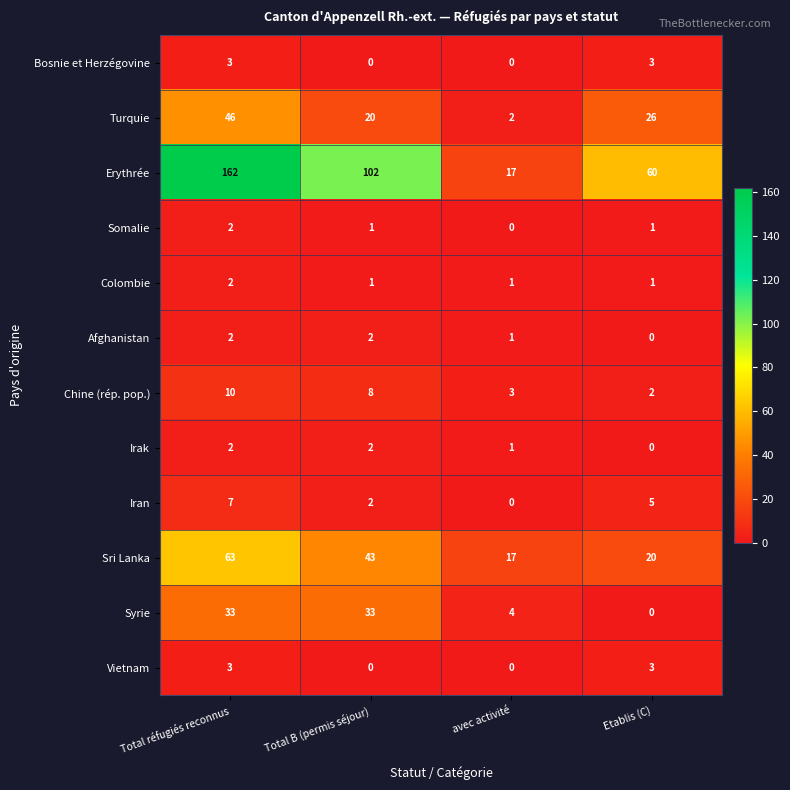

What is the difference between the second highest and minimum values in the Turquie series?

24